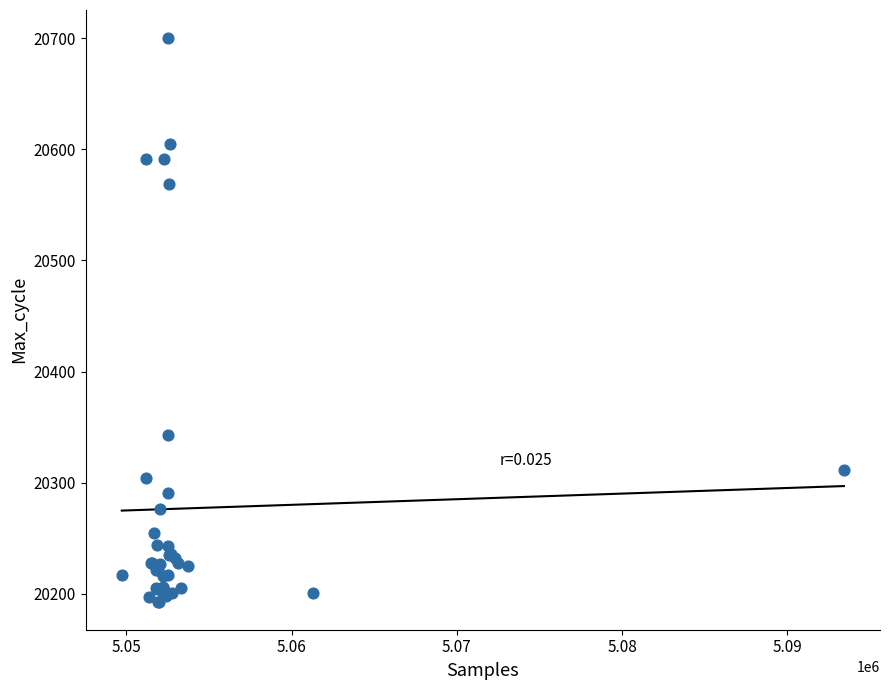

What Y value in the scatter plot is closest to 20446?

20343